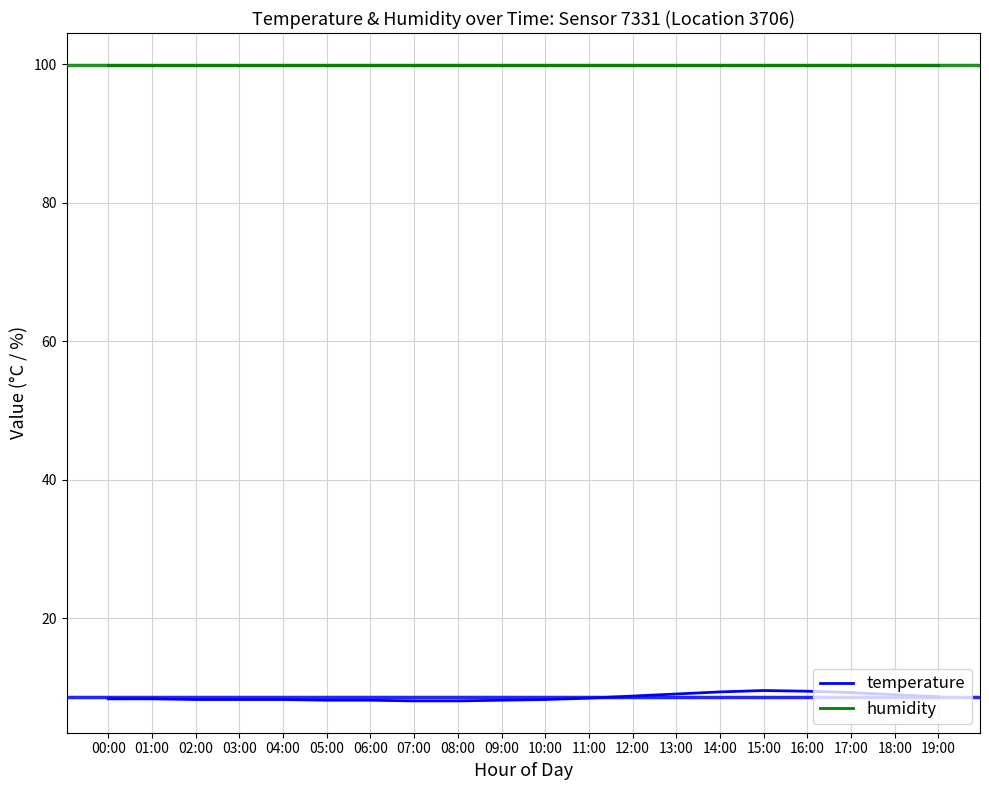

What is the maximum value shown in the chart?

99.9